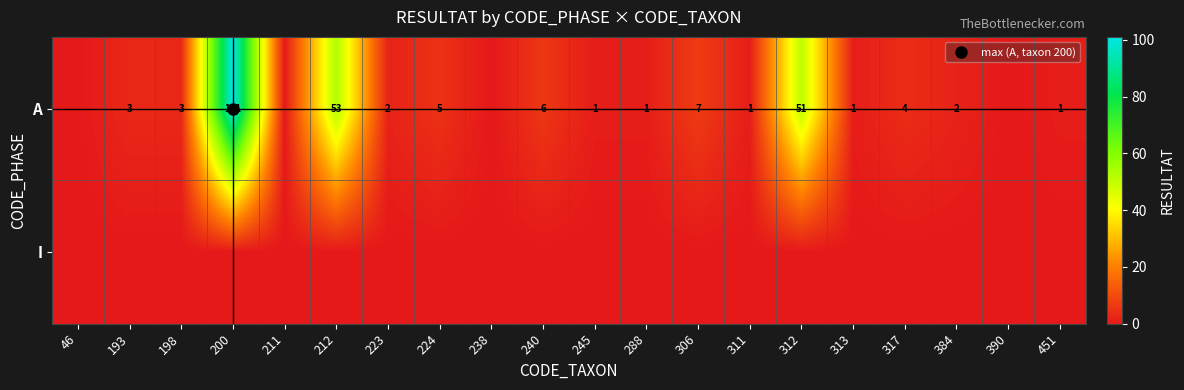

What is the sum of all A values?

242